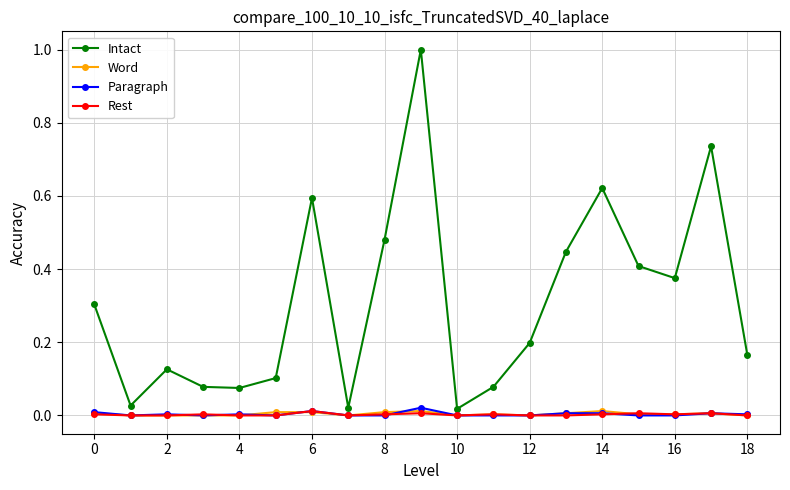

Which series has the largest total across all categories?

Intact